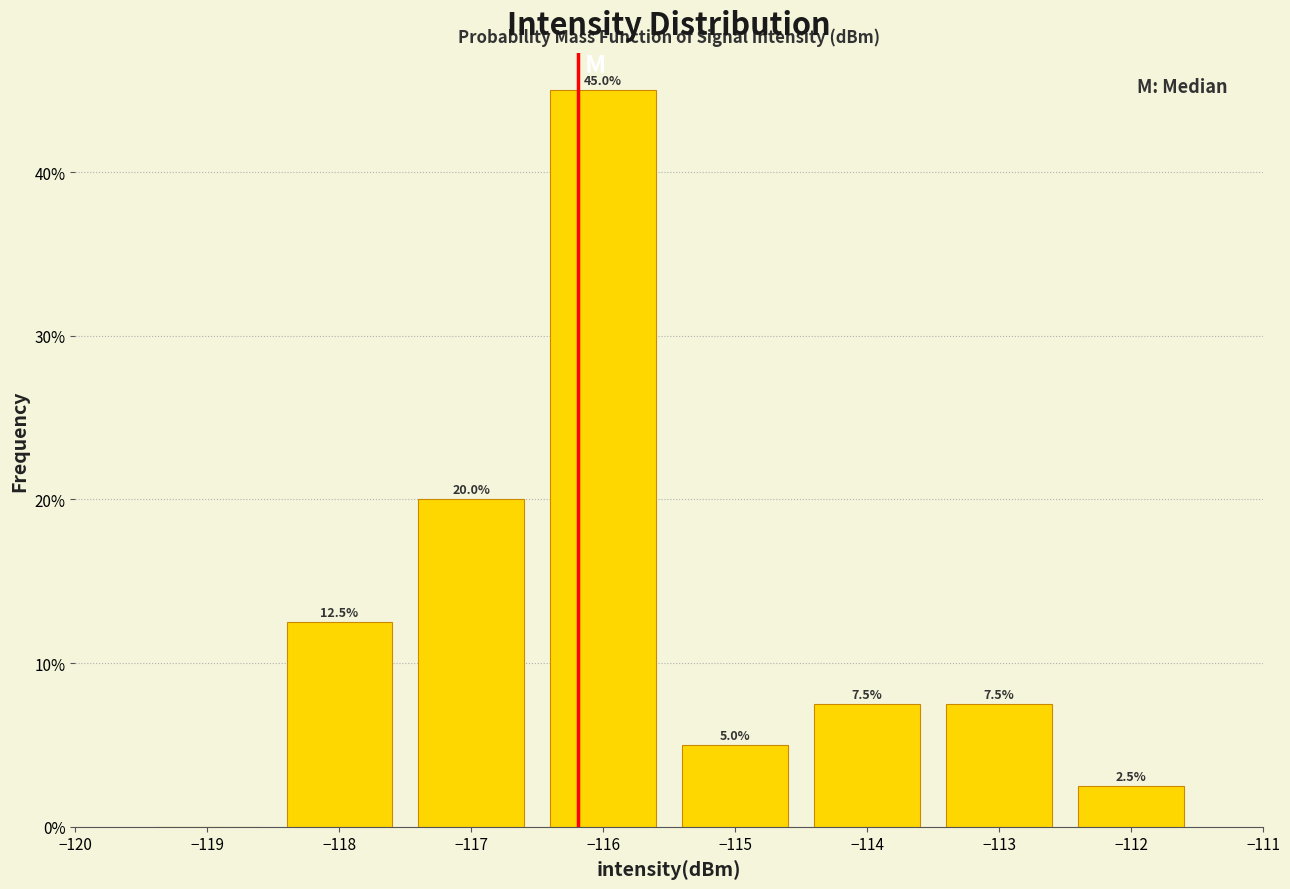

Which range on the x-axis has the tallest bar?

-116.5 to -115.5